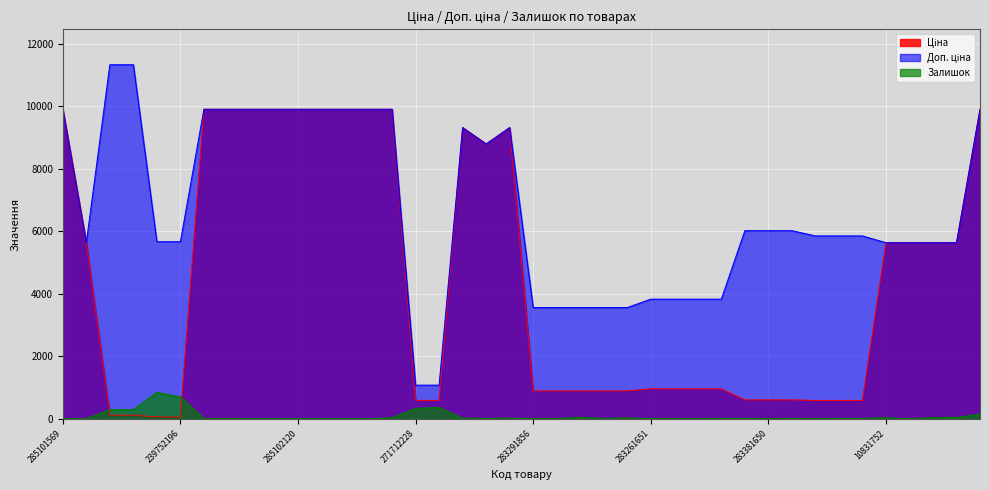

Rank the categories by Залишок value from lowest to highest.

285101569, 285102216, 285102120, 285101916, 285101915, 10832174, 10832185, 285102044, 285102218, 283261055, 283381650, 283291651, 283261650, 283351650, 285102219, 283291856, 285102221, 283261651, 283291055, 283381052, 283351052, 248922198, 283261052, 283381651, 283351055, 273702194, 273702193, 283291052, 10831752, 285101913, 10832173, 10832172, 283291650, 272992170, 239792197, 239792196, 271712228, 271712227, 239752196, 239752197